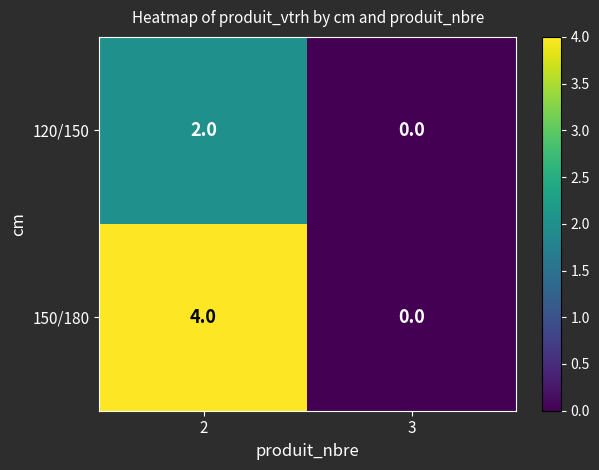

Which series has the widest spread of values?

150/180